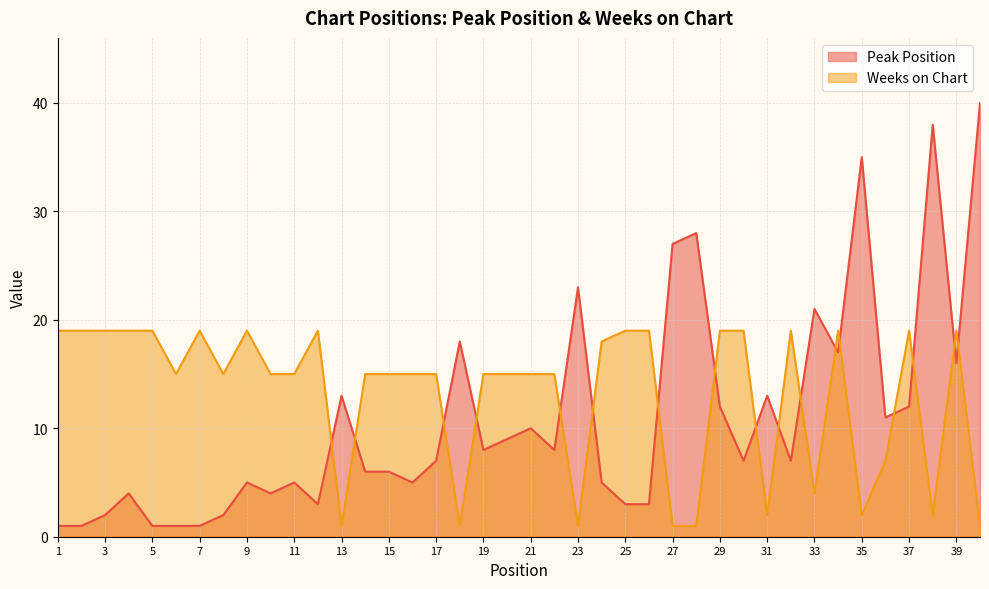

How many categories are shown in the chart?

40